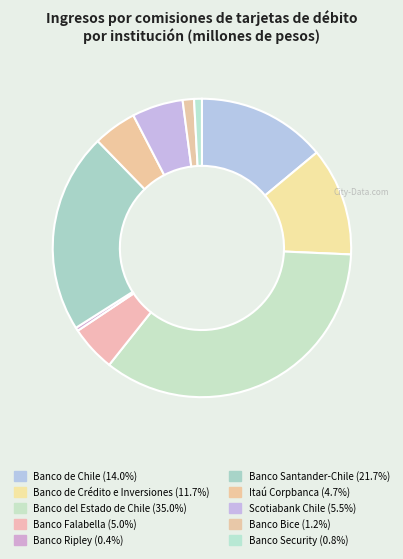

How many segments does this pie chart have?

10